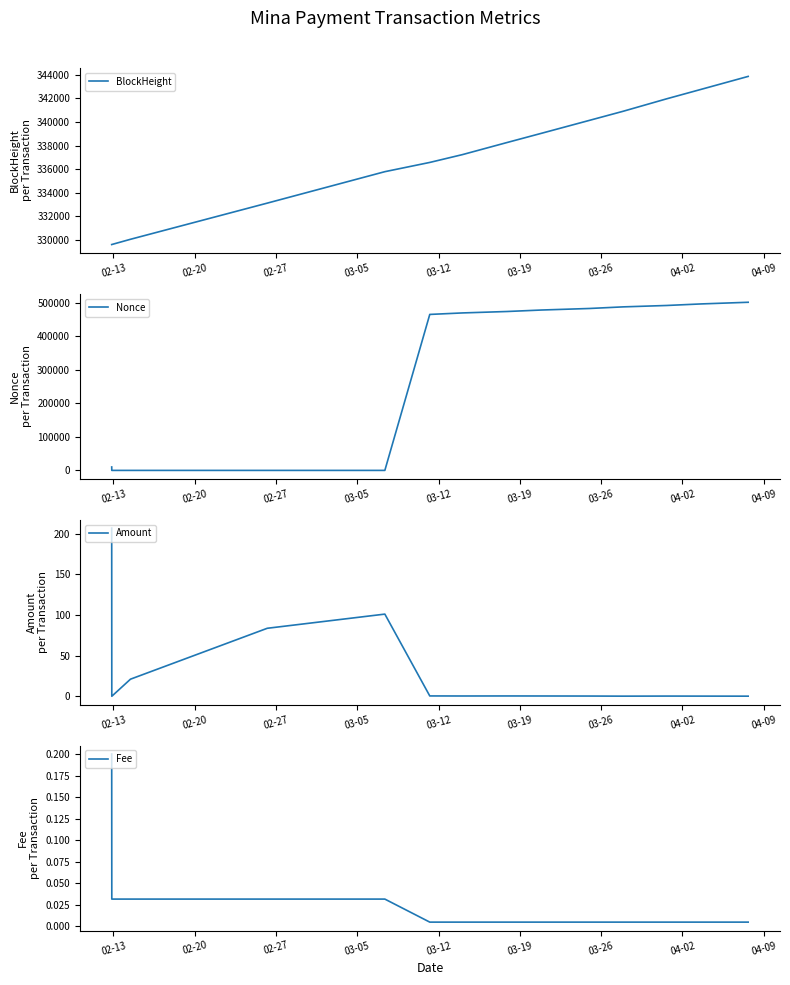

List the series in order of their peak value, lowest first.

Fee, Amount, BlockHeight, Nonce